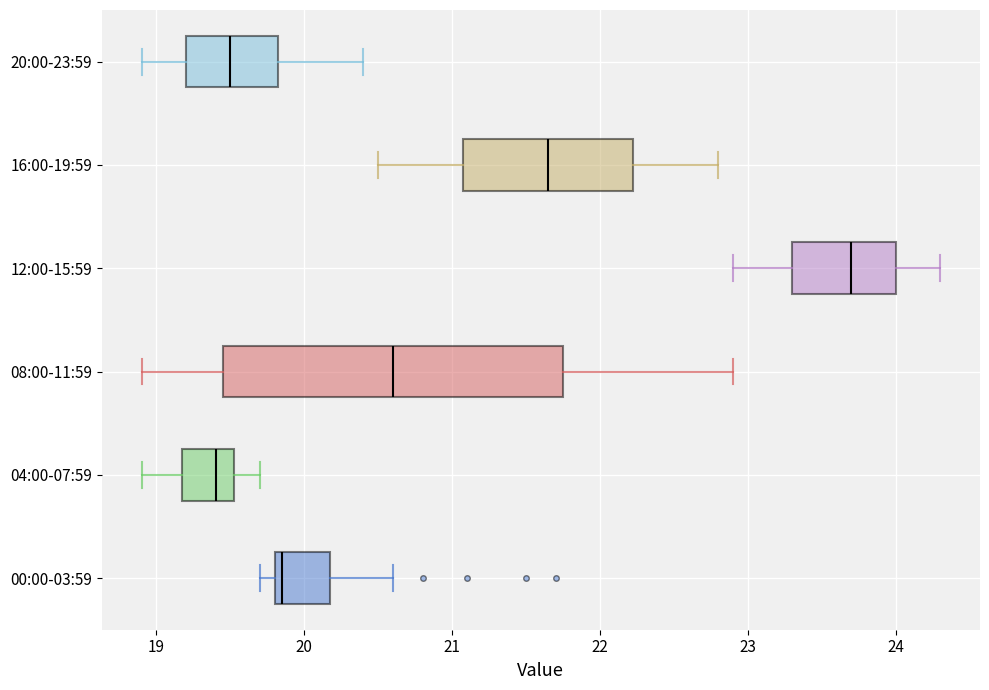

Where is the right edge of the box for 08:00-11:59 on the x-axis? The values are not printed on the chart, so give them approximately, as read against the axis.

21.8